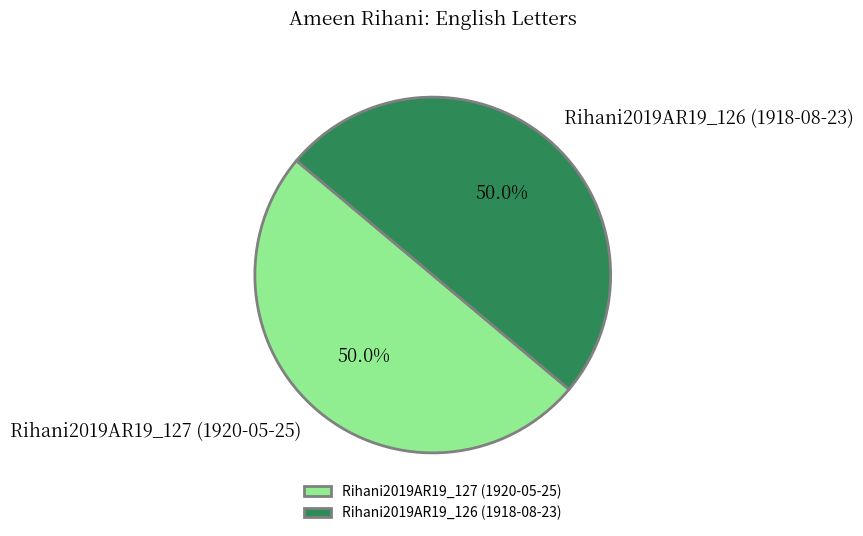

To the nearest percent, what portion does Rihani2019AR19_127 (1920-05-25) represent?

50%